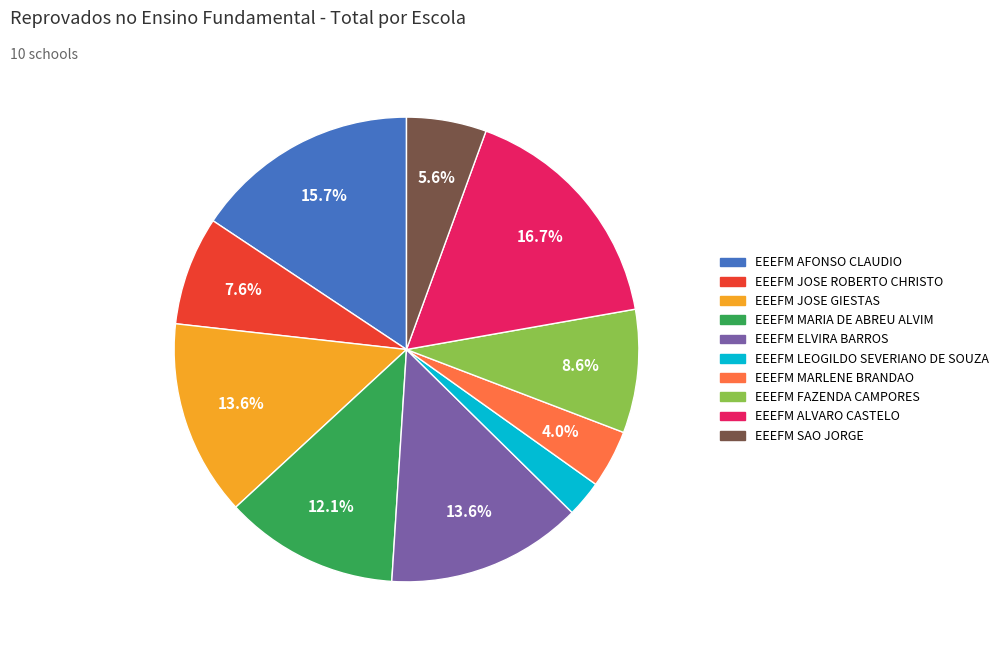

Count the number of slices in the pie.

10